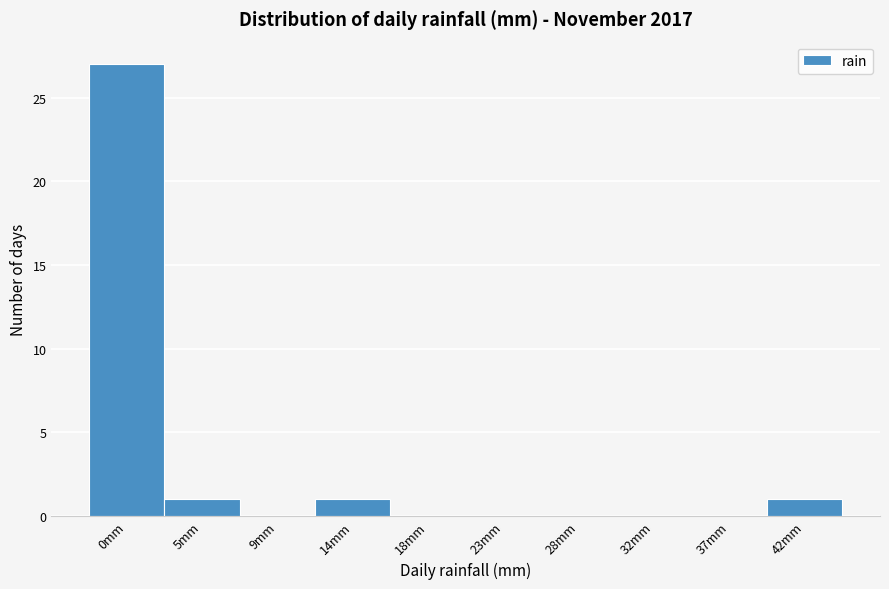

Reading right to left, transcribe all the data shown in this chart.

42mm=1	37mm=0	32mm=0	28mm=0	23mm=0	18mm=0	14mm=1	9mm=0	5mm=1	0mm=27